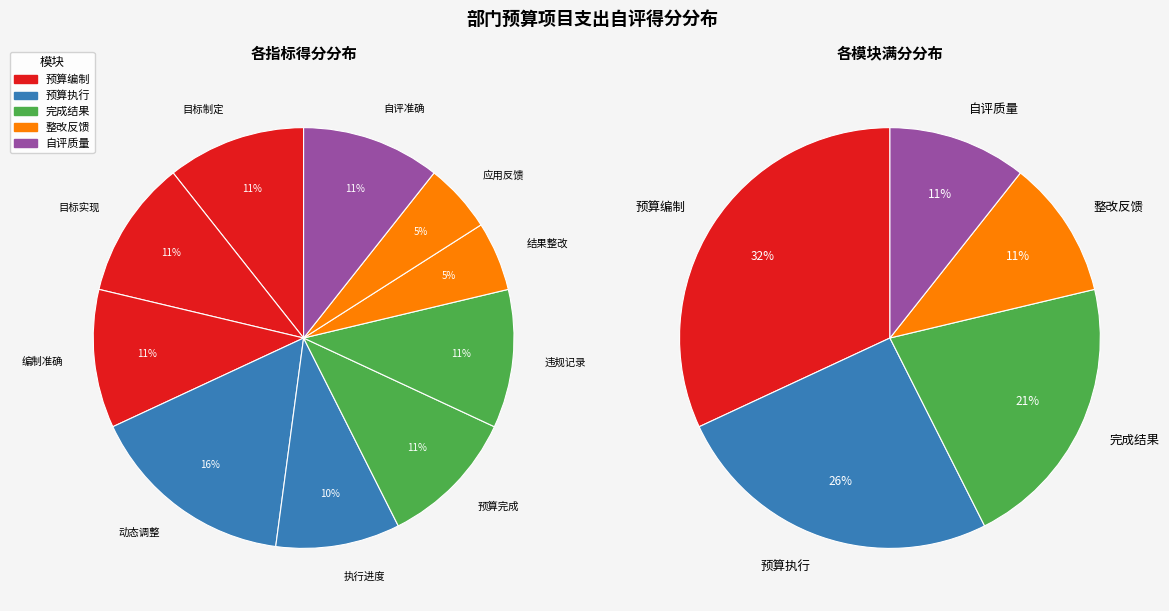

Is 目标实现 the majority of the pie?

No